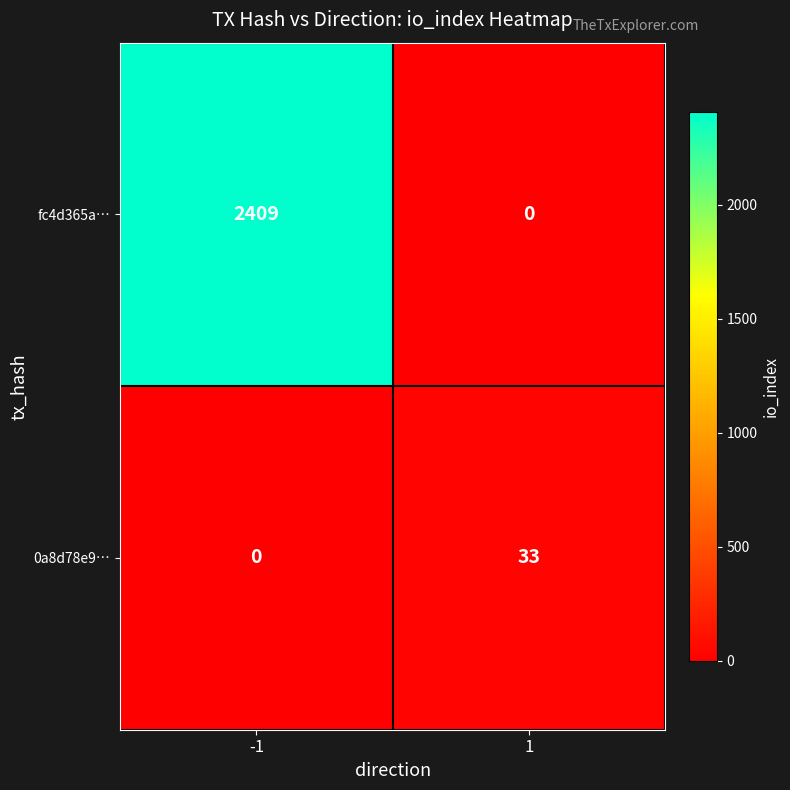

At -1, list the series in order from smallest to largest.

0a8d78e9…, fc4d365a…